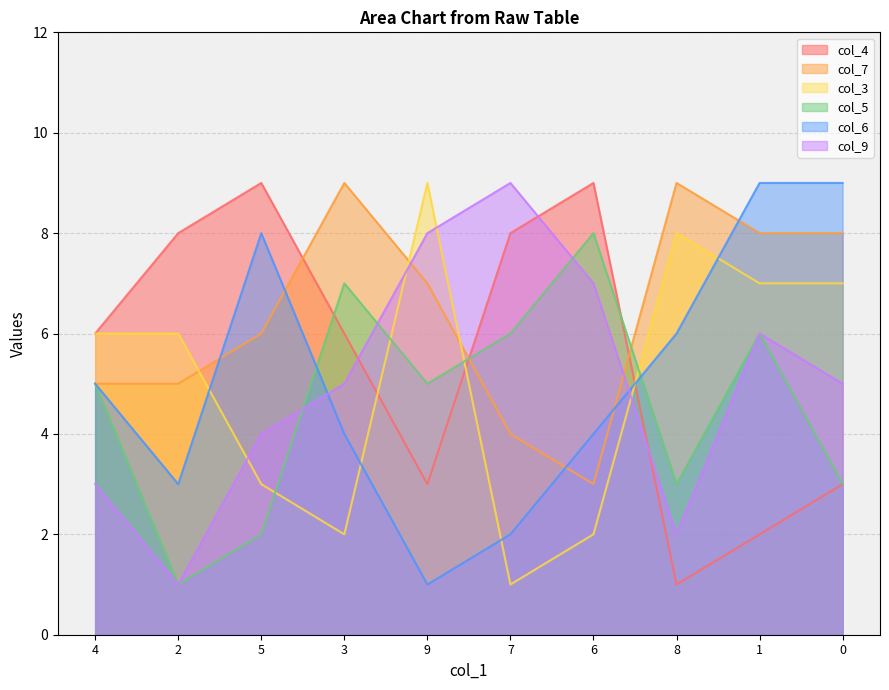

What are all the series names shown in the legend?

col_4, col_7, col_3, col_5, col_6, col_9